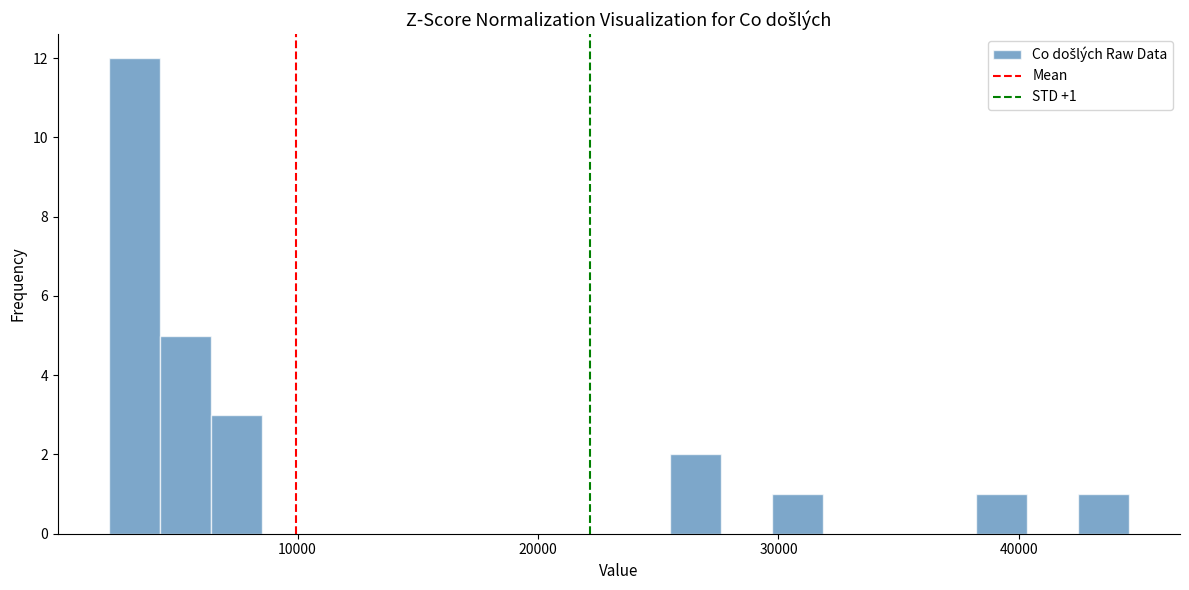

Around what value on the x-axis is the tallest bar? Give the approximate position of its centre, as read against the axis.

3000